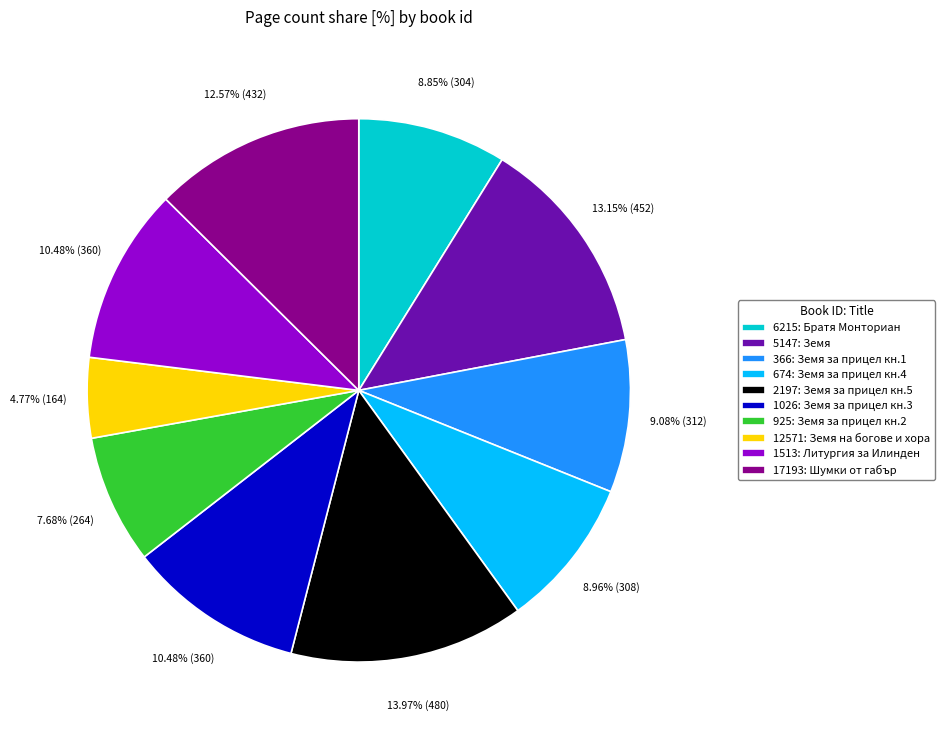

Which category has the smallest portion of the pie?

12571